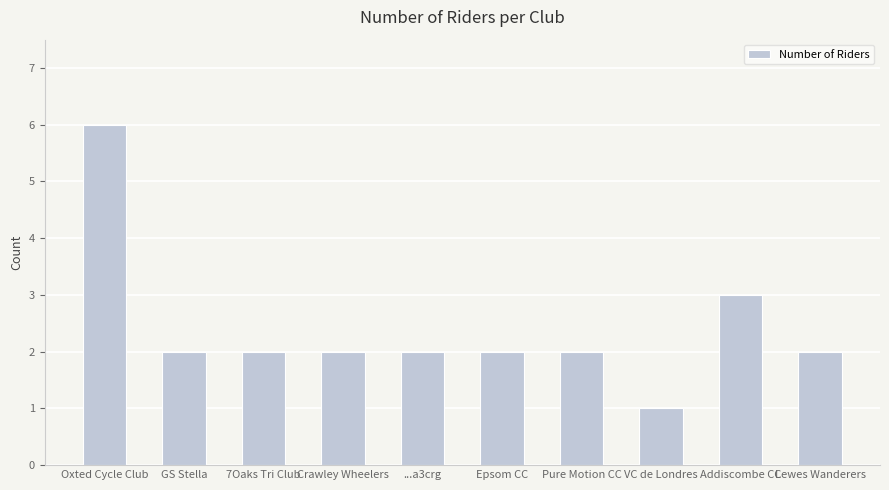

What is the difference between the second highest and second lowest values?

1